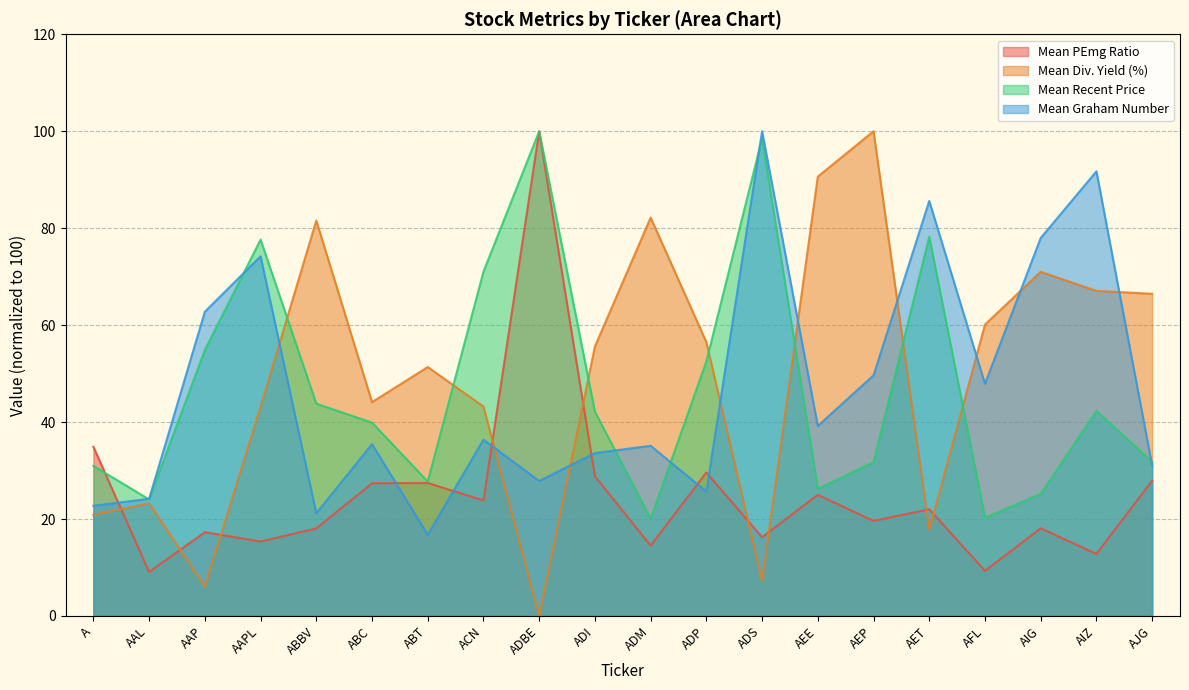

What is the label of the 14th point from the left?

AEE